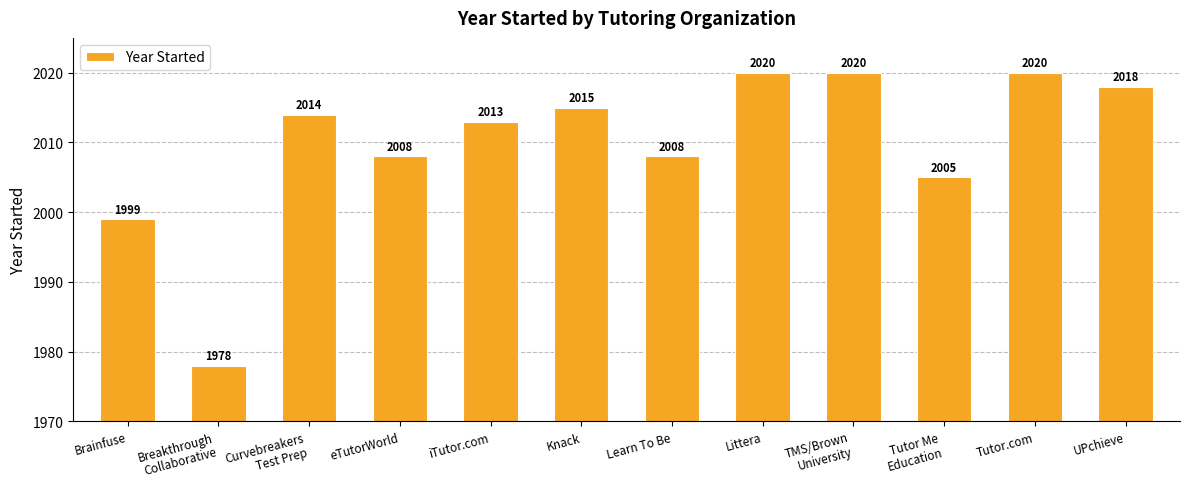

What is the change in value from Brainfuse to Breakthrough
Collaborative?

-21